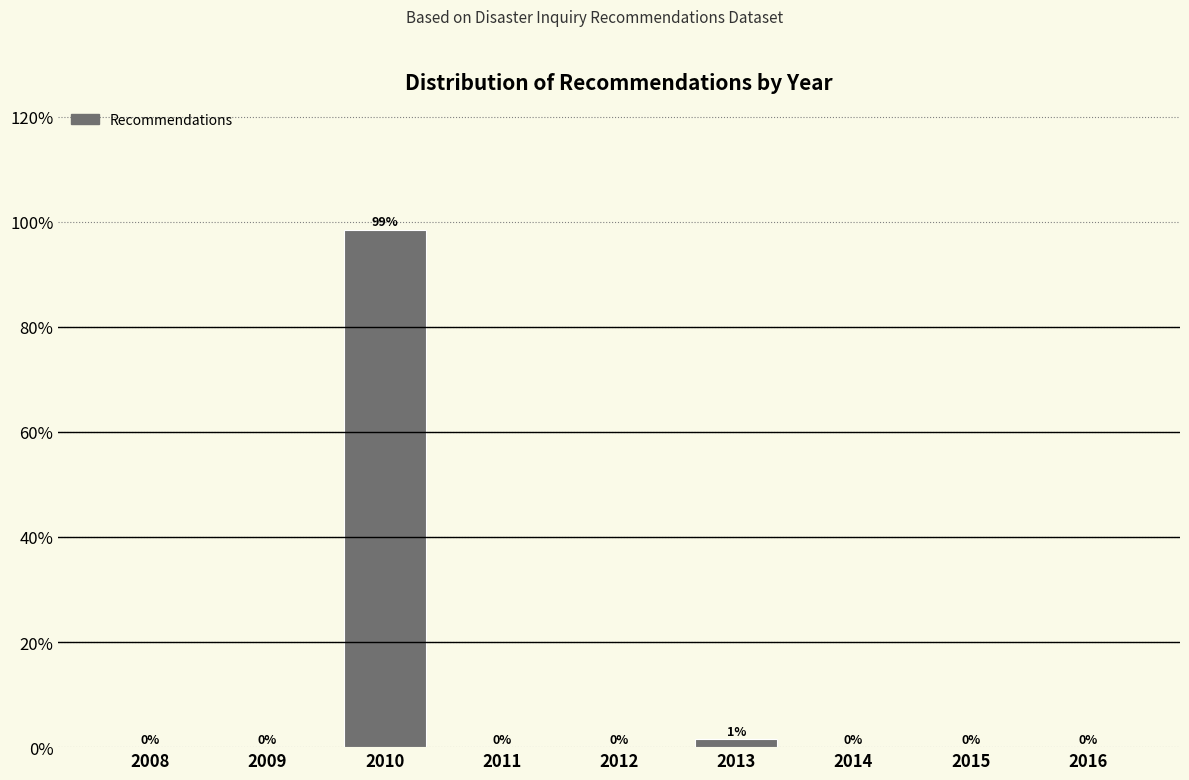

Which has a higher value, 2013 or 2014?

2013